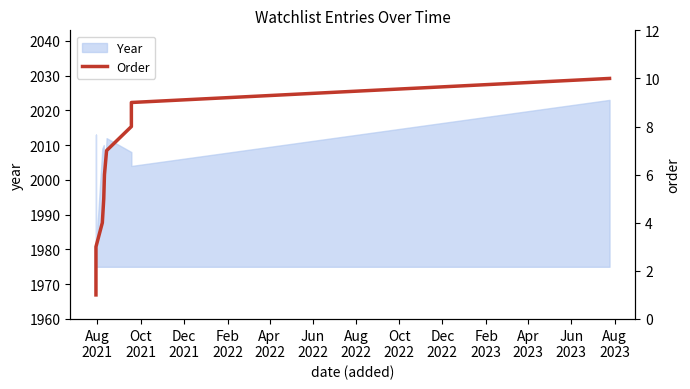

What is the value of the 1st point from the left?

1